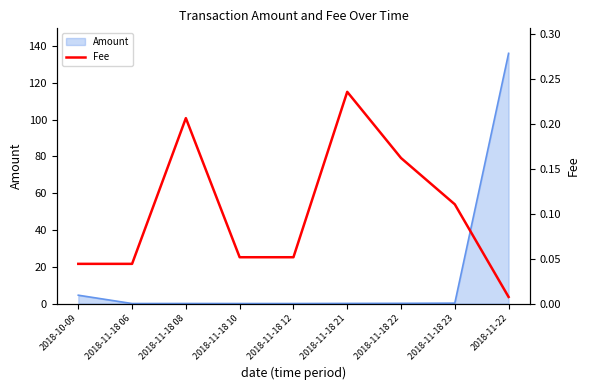

Between 2018-11-18 21 and 2018-11-18 23, which is larger?

2018-11-18 21